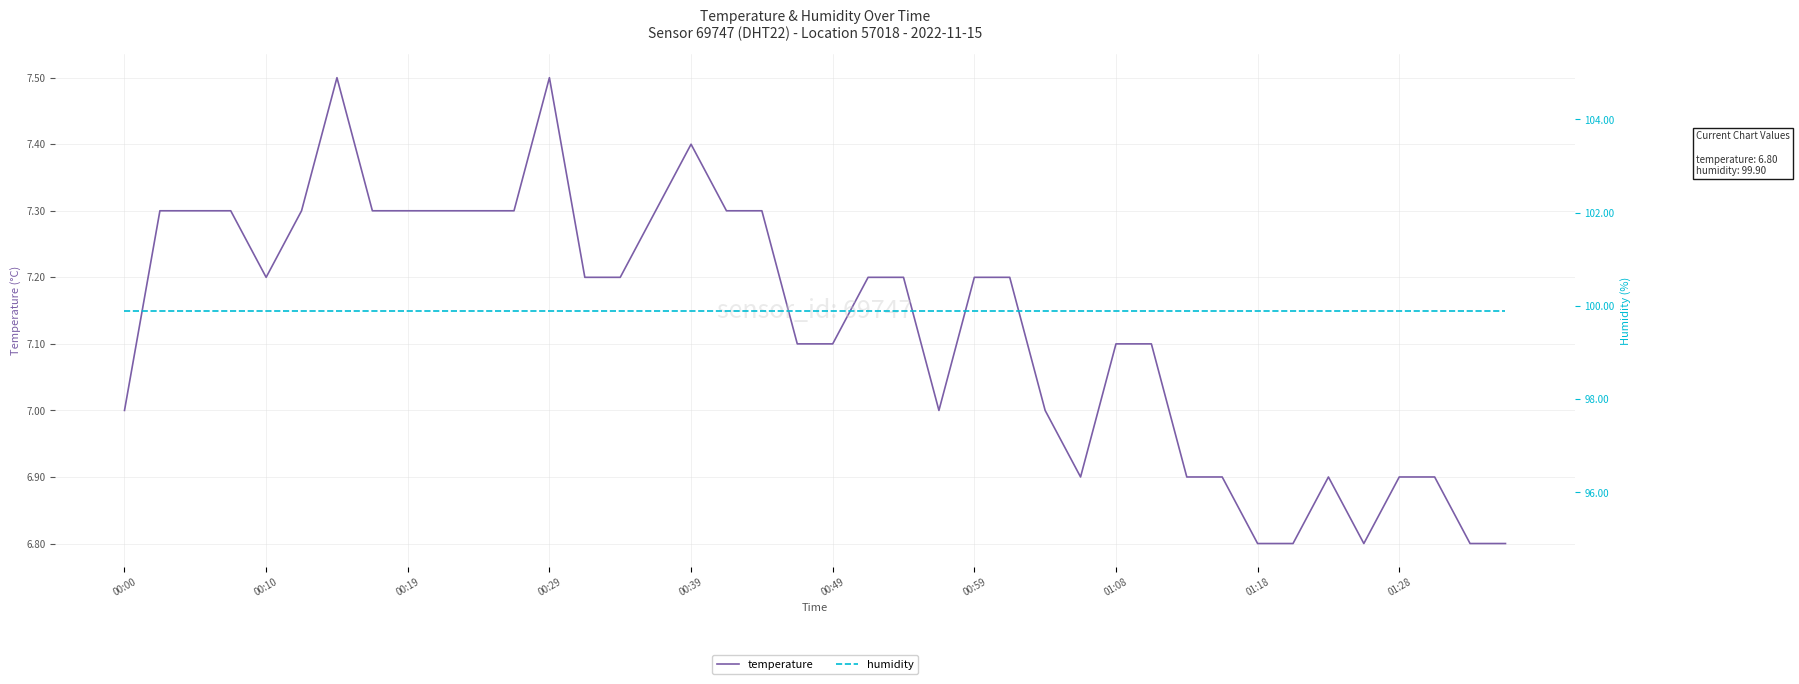

What position from the left is 22?

23